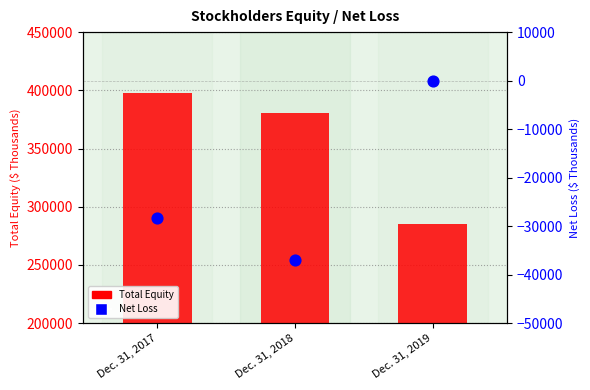

Which series has the largest total across all categories?

Total Equity